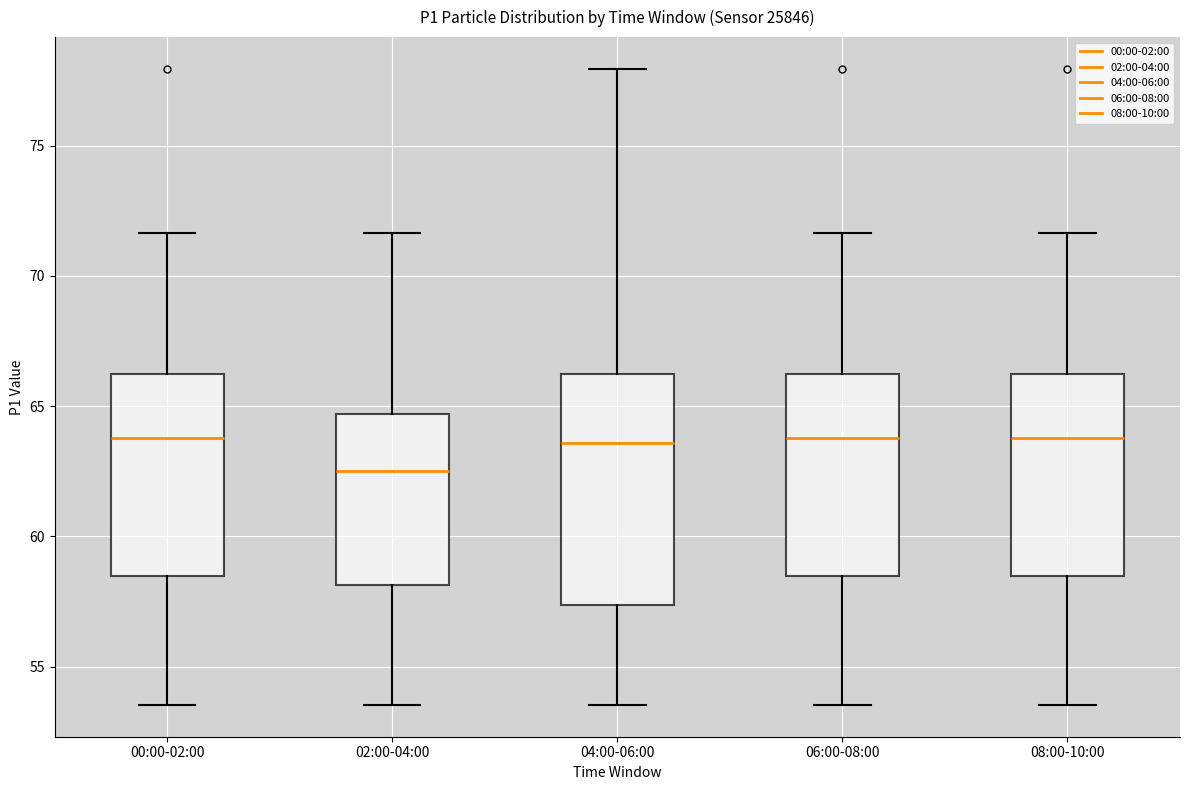

Where does the upper whisker of the box for 04:00-06:00 end on the y-axis? The values are not printed on the chart, so give them approximately, as read against the axis.

78.0